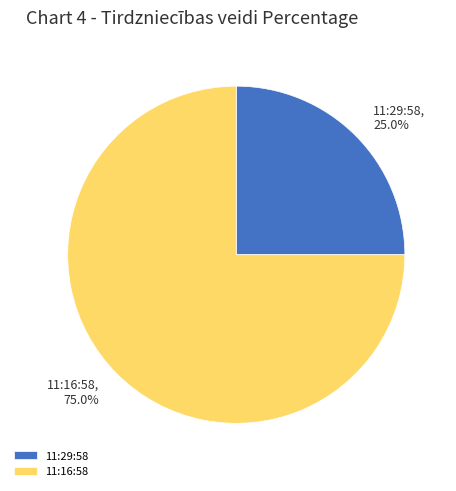

Which category accounts for the majority?

11:16:58